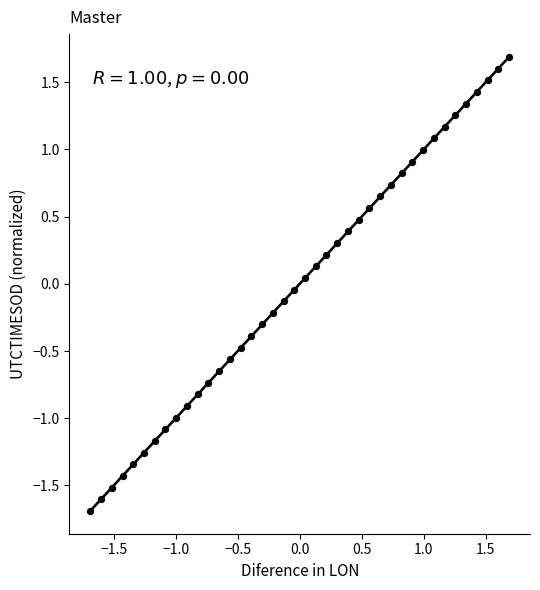

What is the range of X values (max minus min)?

3.4